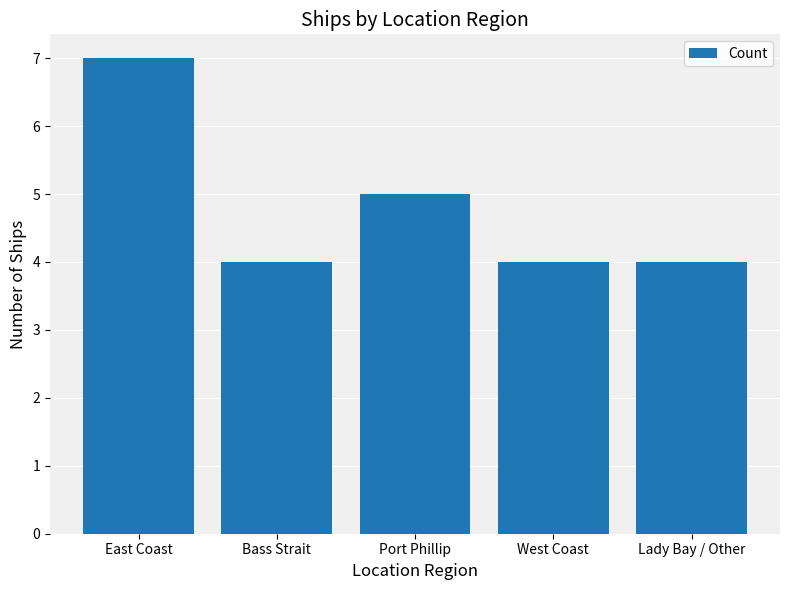

How many data points does each series have?

5